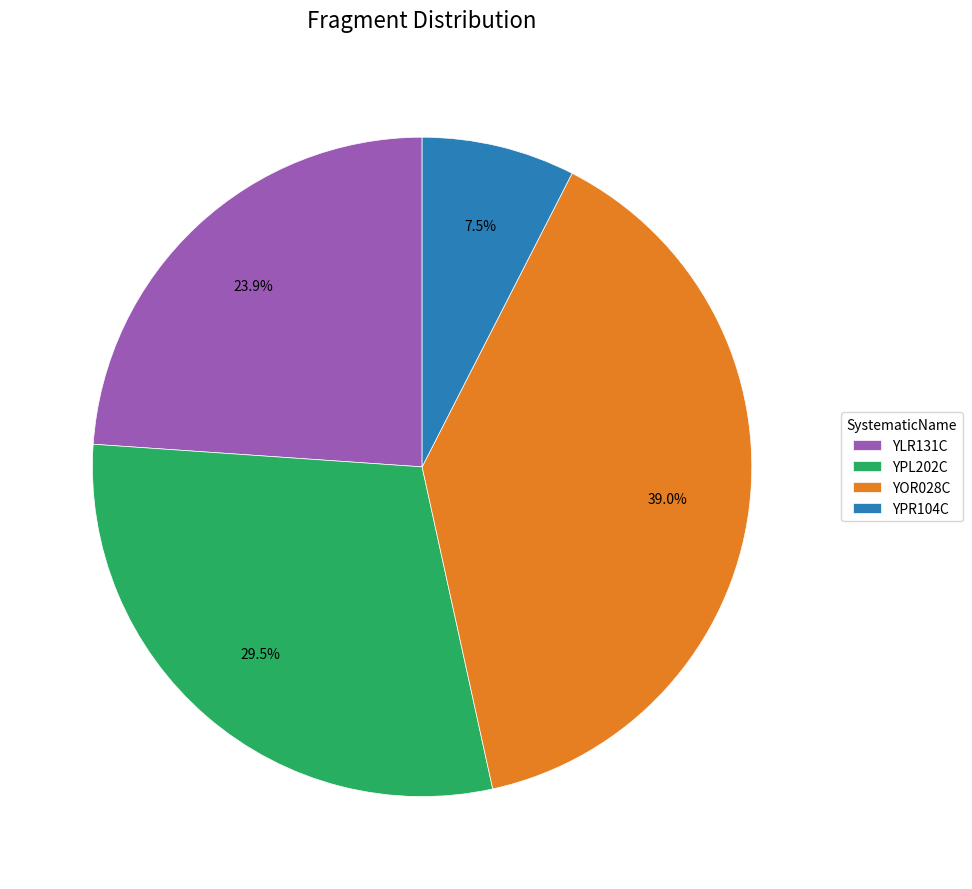

Between YPL202C and YPR104C, which is larger?

YPL202C